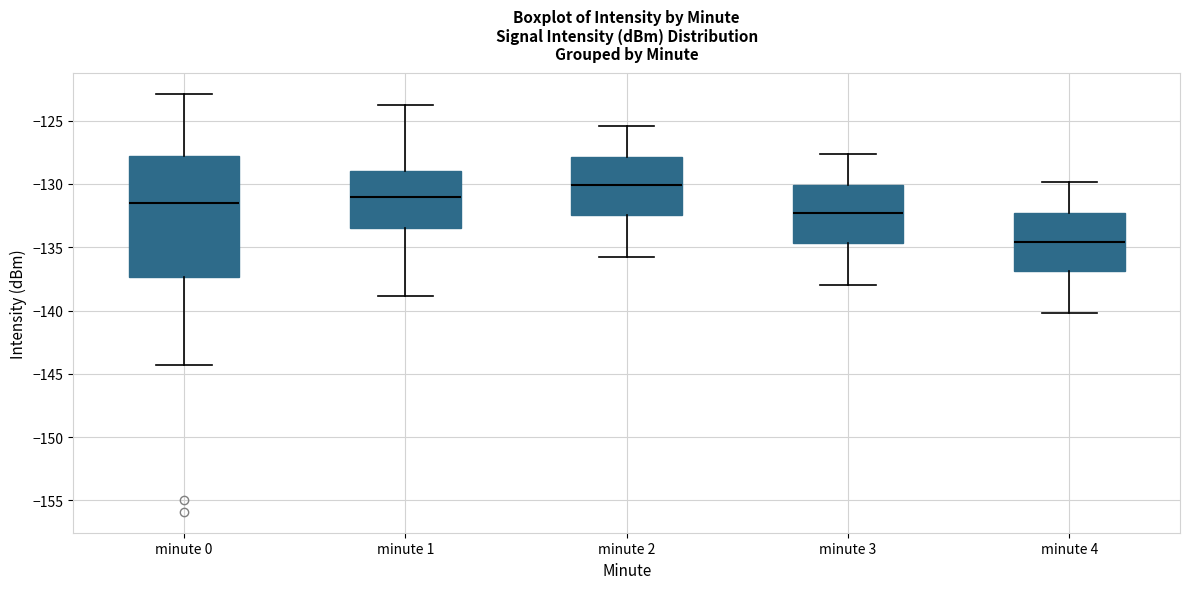

Reading left to right, read every box against the y-axis: the position of its median line, the range the box covers, and the ends of its whiskers. The values are not printed on the chart, so give them approximately, as read against the axis.

minute 0: median -131.5, box -137.5 to -128.0, whiskers -144.5 to -123.0
minute 1: median -131.0, box -133.5 to -129.0, whiskers -139.0 to -124.0
minute 2: median -130.0, box -132.5 to -128.0, whiskers -136.0 to -125.5
minute 3: median -132.5, box -134.5 to -130.0, whiskers -138.0 to -127.5
minute 4: median -134.5, box -137.0 to -132.5, whiskers -140.0 to -130.0